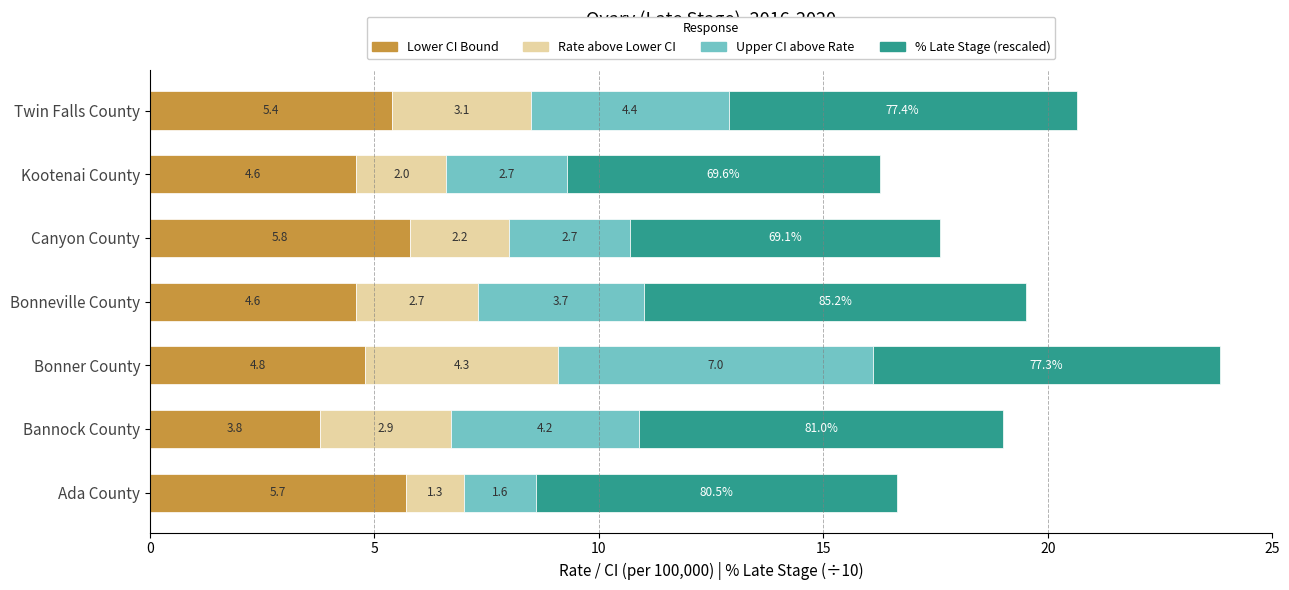

How many values in the Lower CI Bound series exceed 4?

6